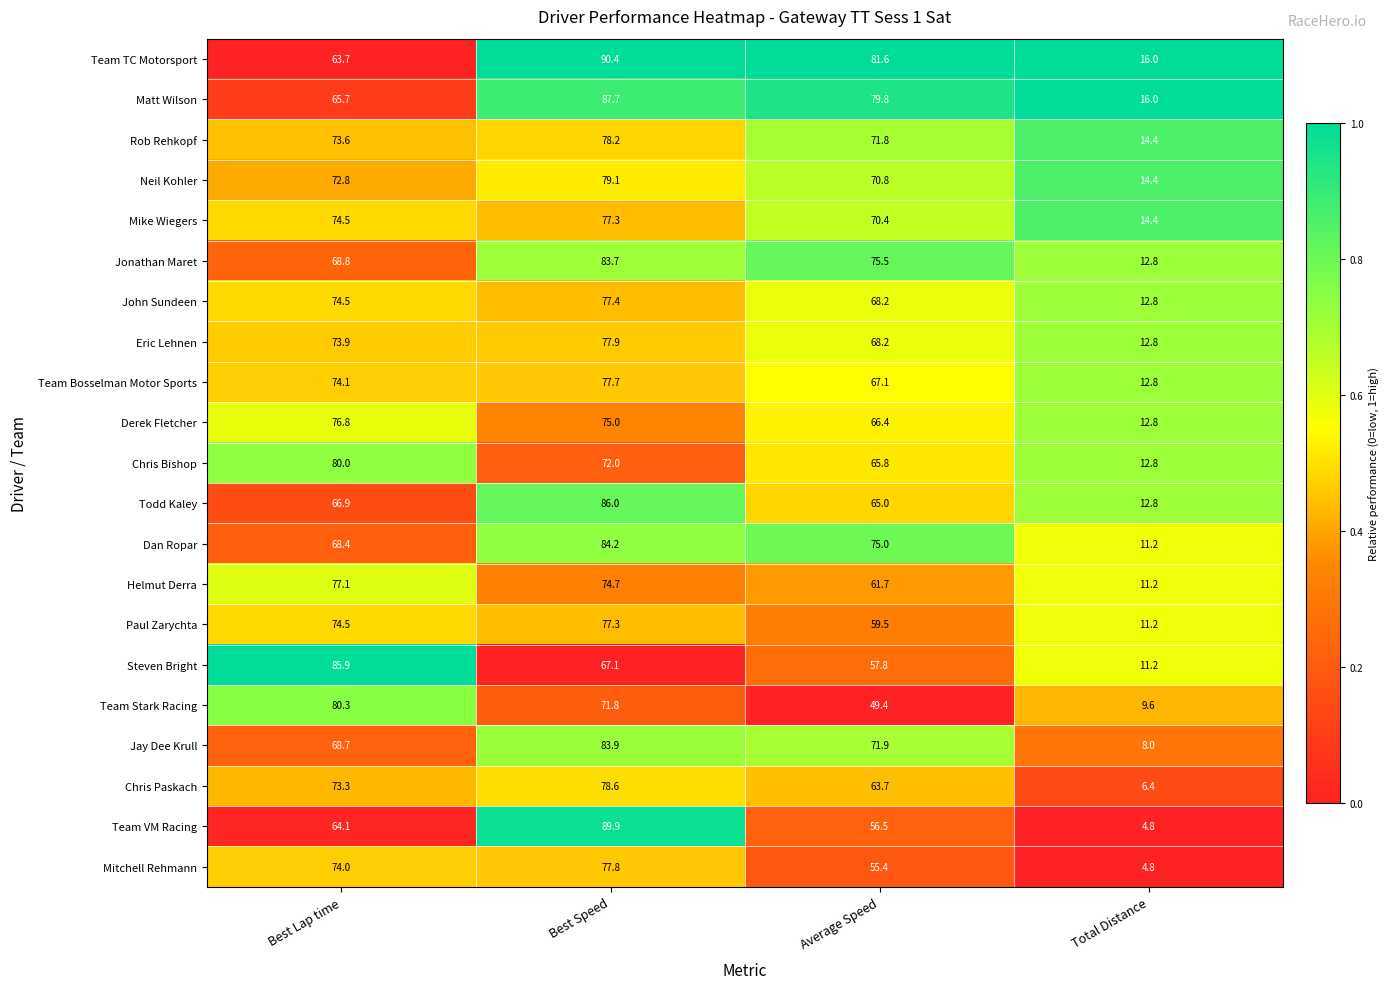

What is the sum of the Jonathan Maret values at Total Distance and Best Lap time?

81.6